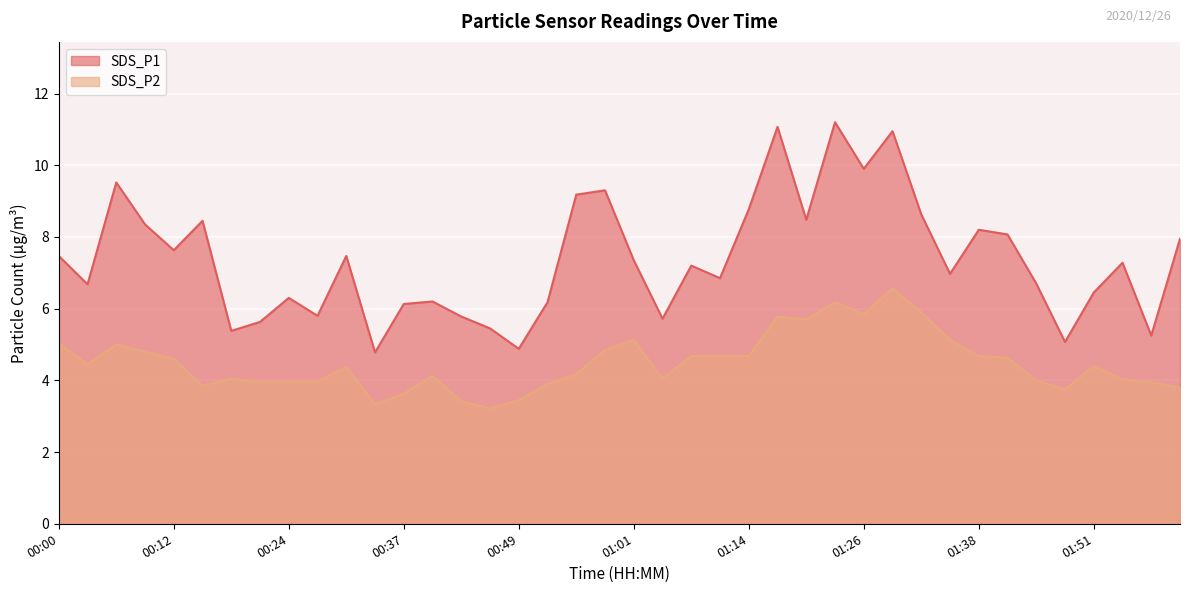

What is the minimum value shown in the chart?

3.2